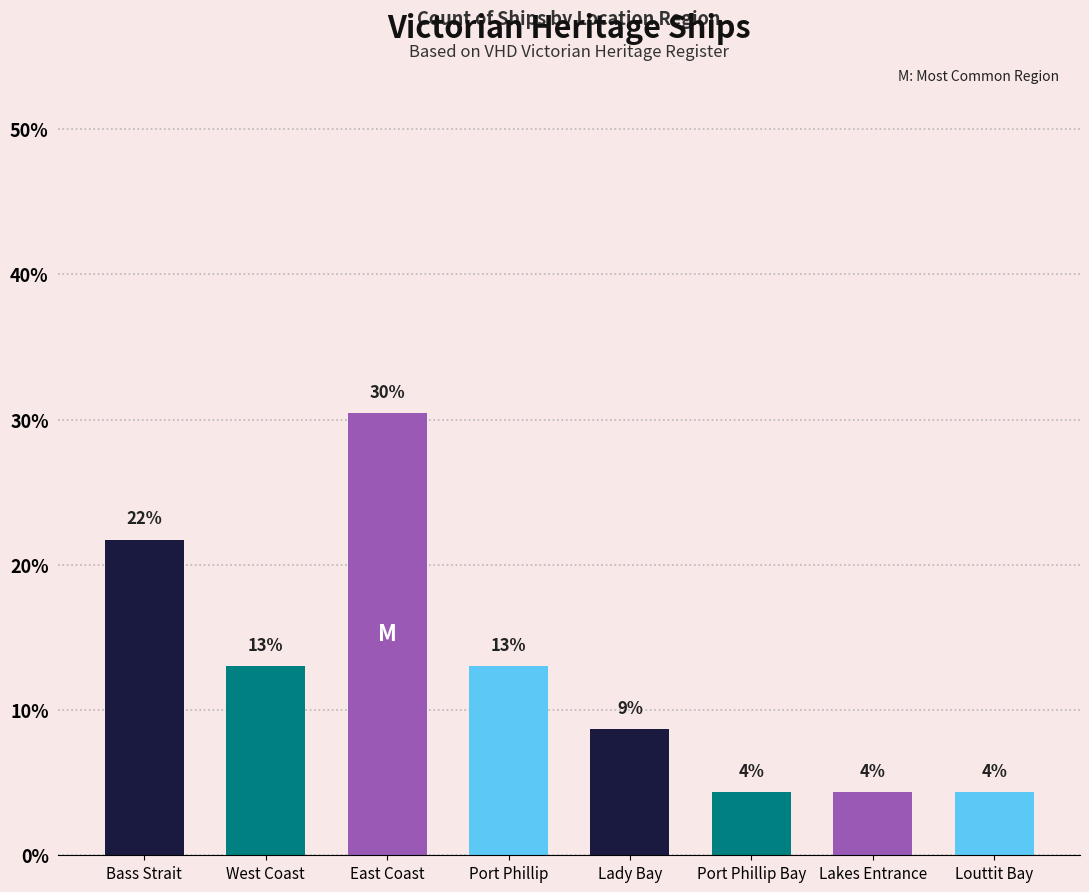

How many bars are there in total?

8